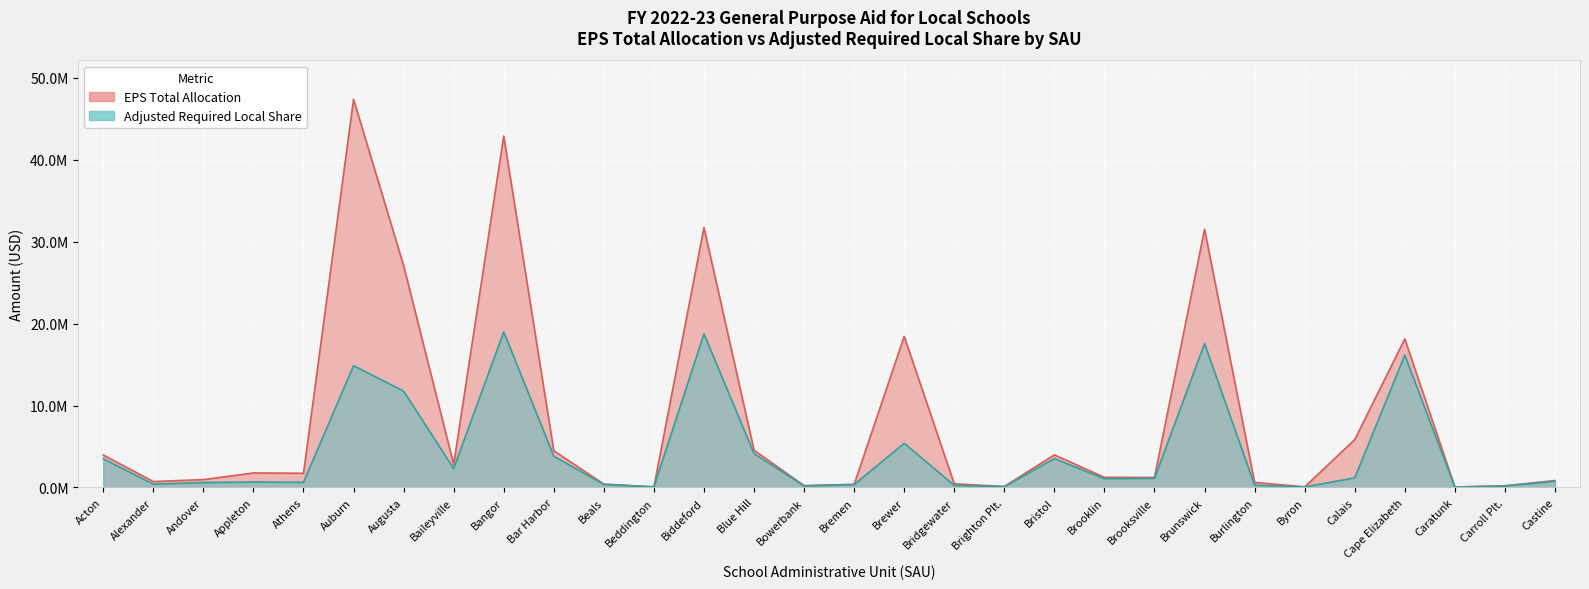

Where is the first local minimum for EPS Total Allocation?

Alexander